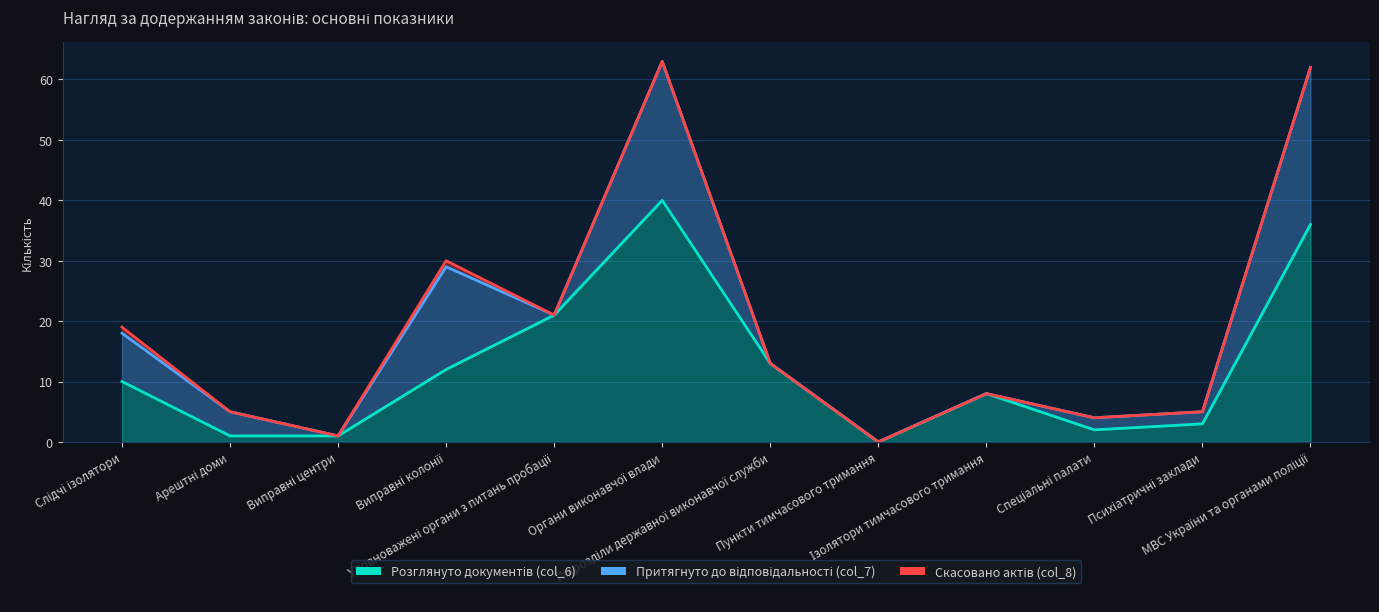

At which label does Розглянуто документів (col_6) reach its minimum?

Пункти тимчасового тримання